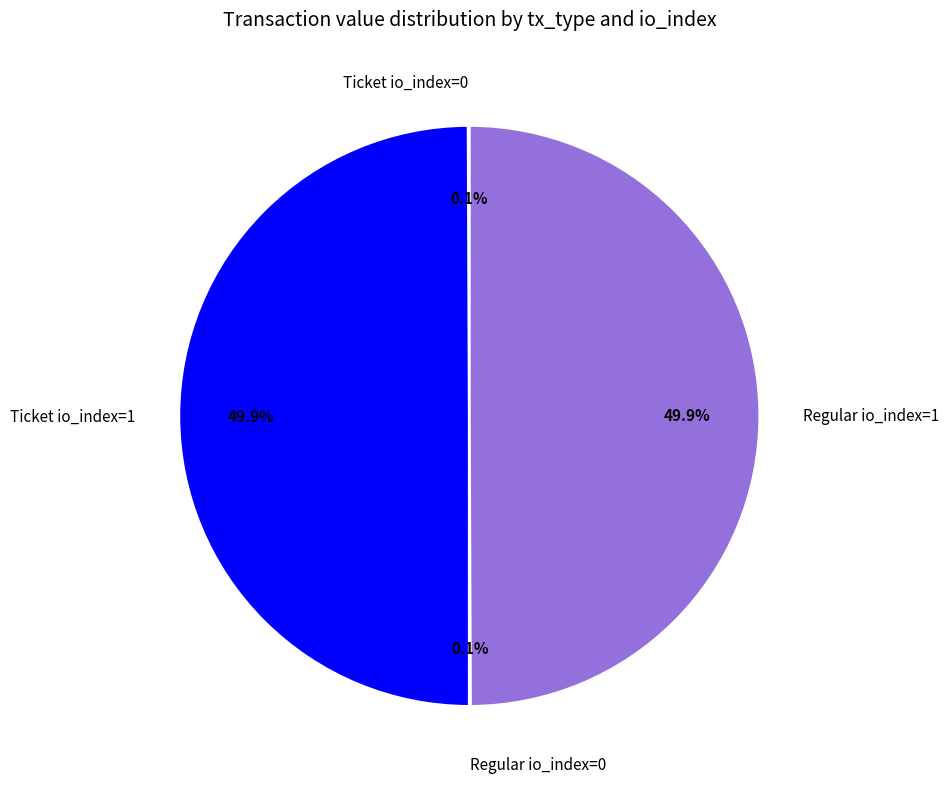

How much of the chart is everything except Regular io_index=1?

50.1%